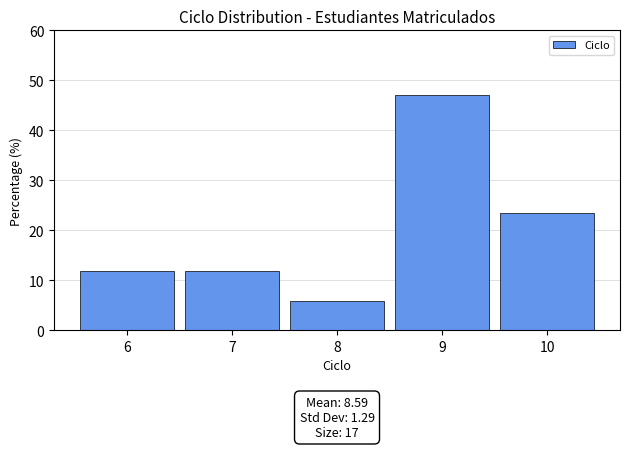

Which range on the x-axis has the tallest bar?

8.5 to 9.5